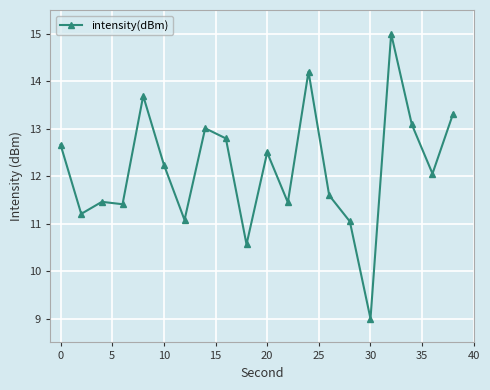

What is the minimum value shown in the chart?

9.0